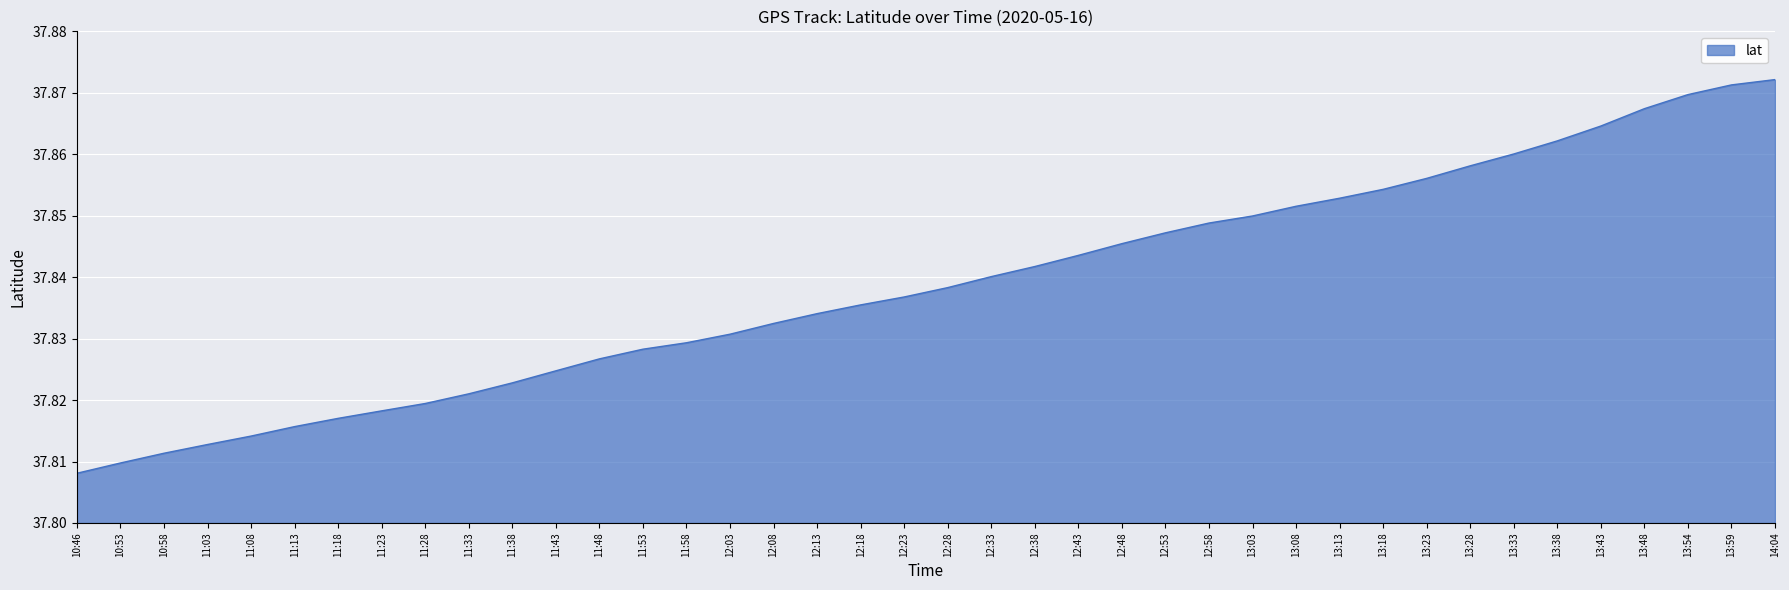

Which label corresponds to the smallest value in the chart?

10:46